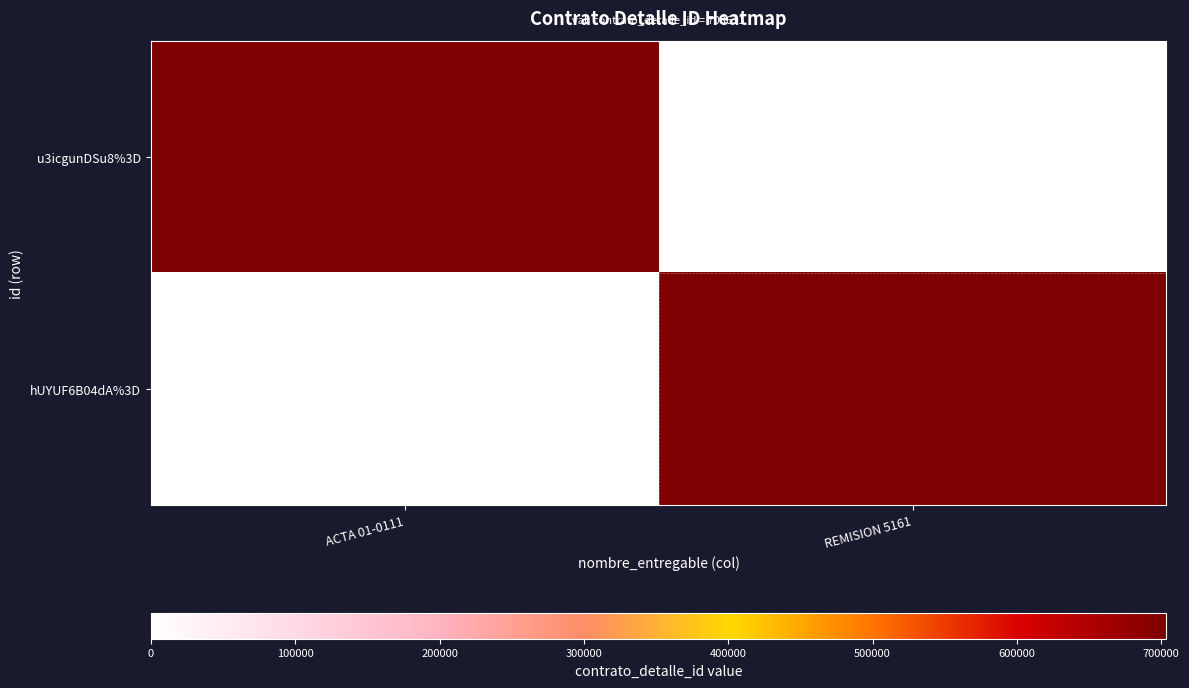

Which has a higher value, REMISION 5161 or ACTA 01-0111?

ACTA 01-0111